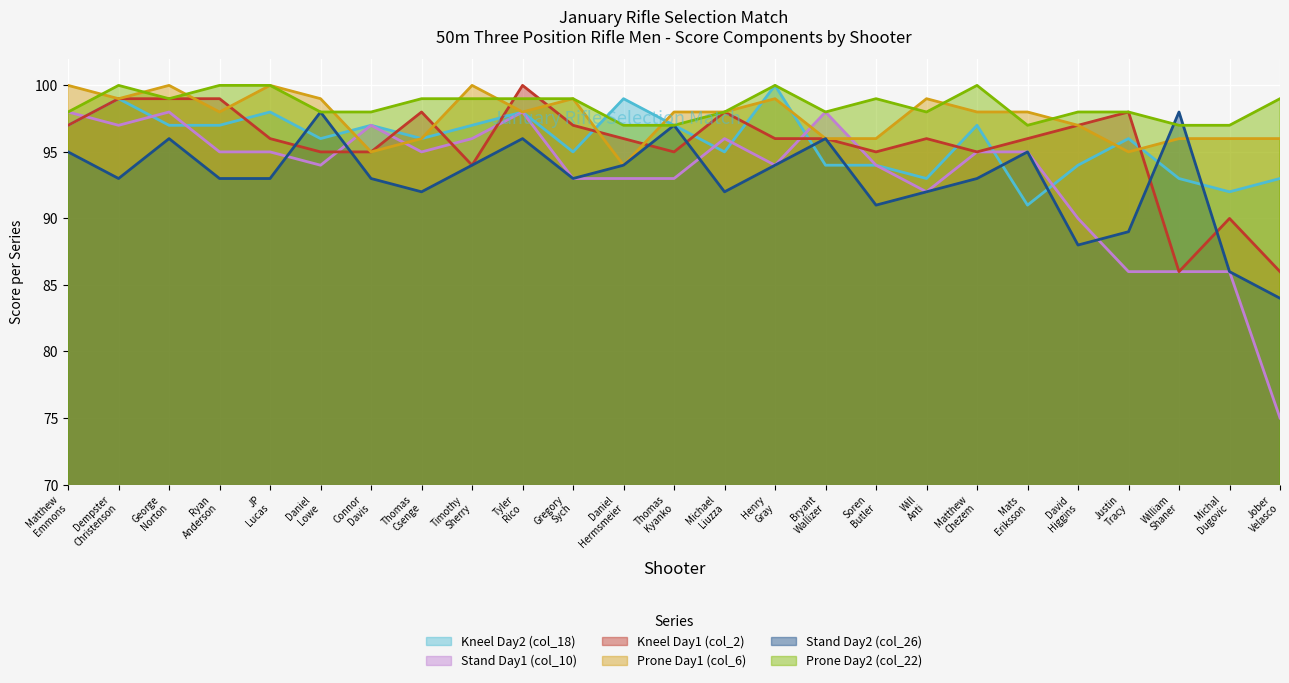

How many Prone Day1 (col_6) values are between 96 and 99?

18